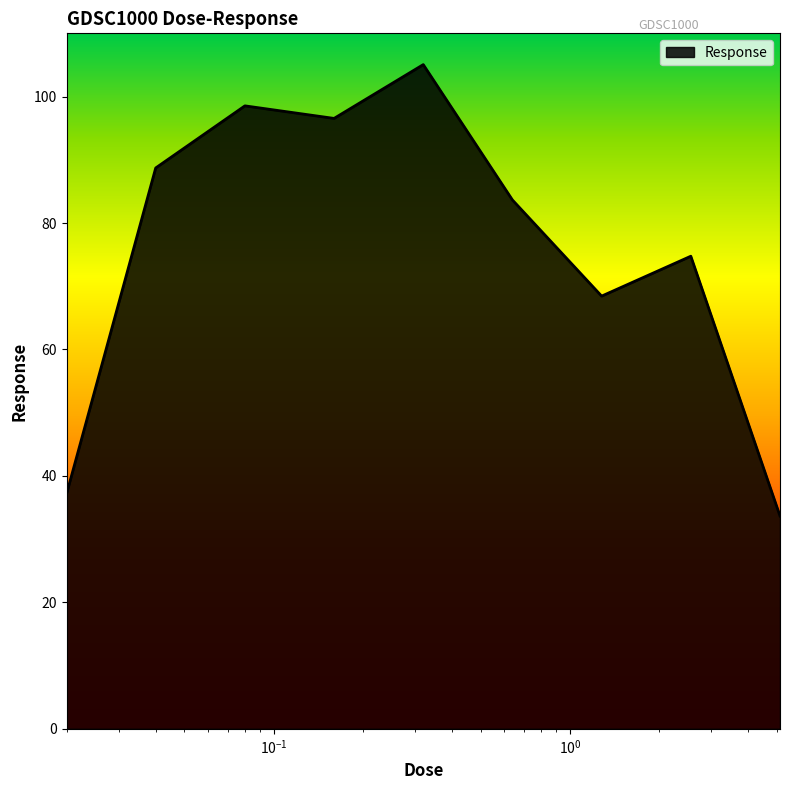

What is the smallest value displayed?

33.7